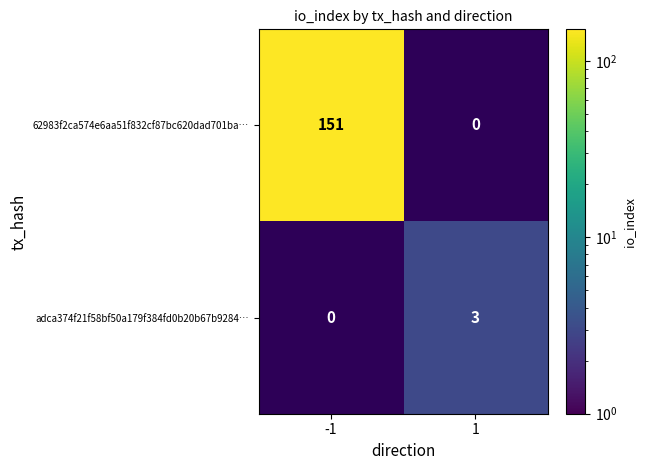

What is the sum of the adca374f21f58bf50a179f384fd0b20b67b9284… values at -1 and 1?

3